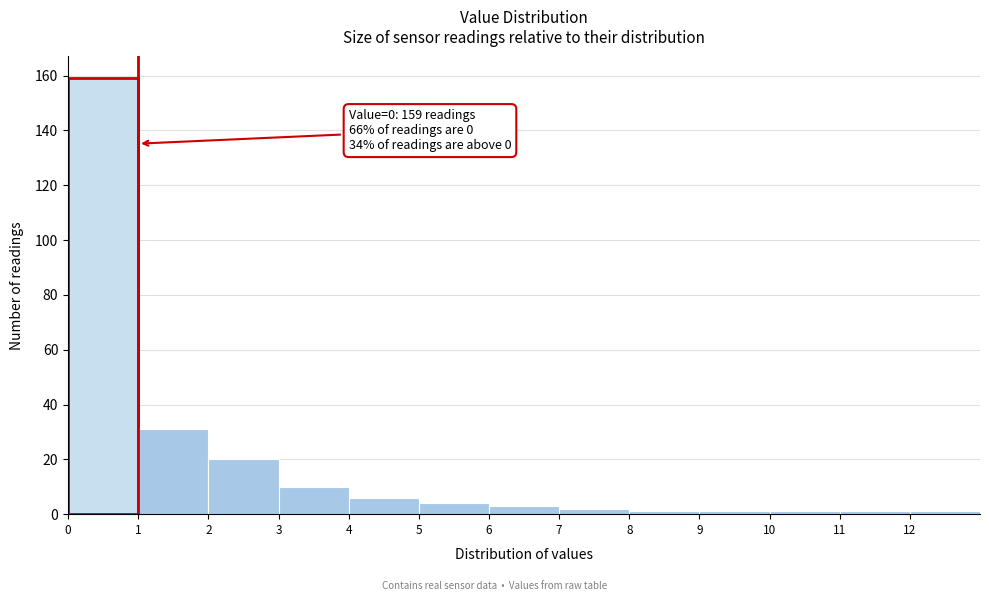

Over which range of the x-axis is the bar tallest?

0 to 1